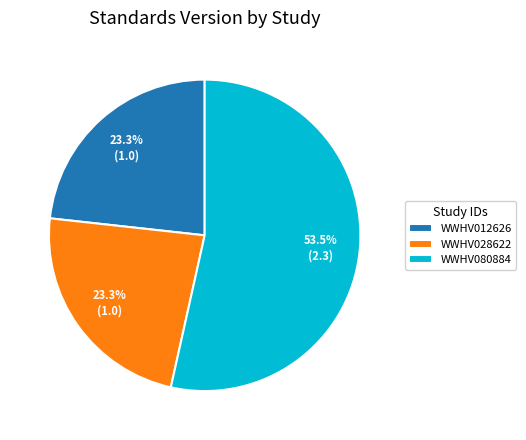

Is it true that WWHV012626 is 23% of the pie?

True